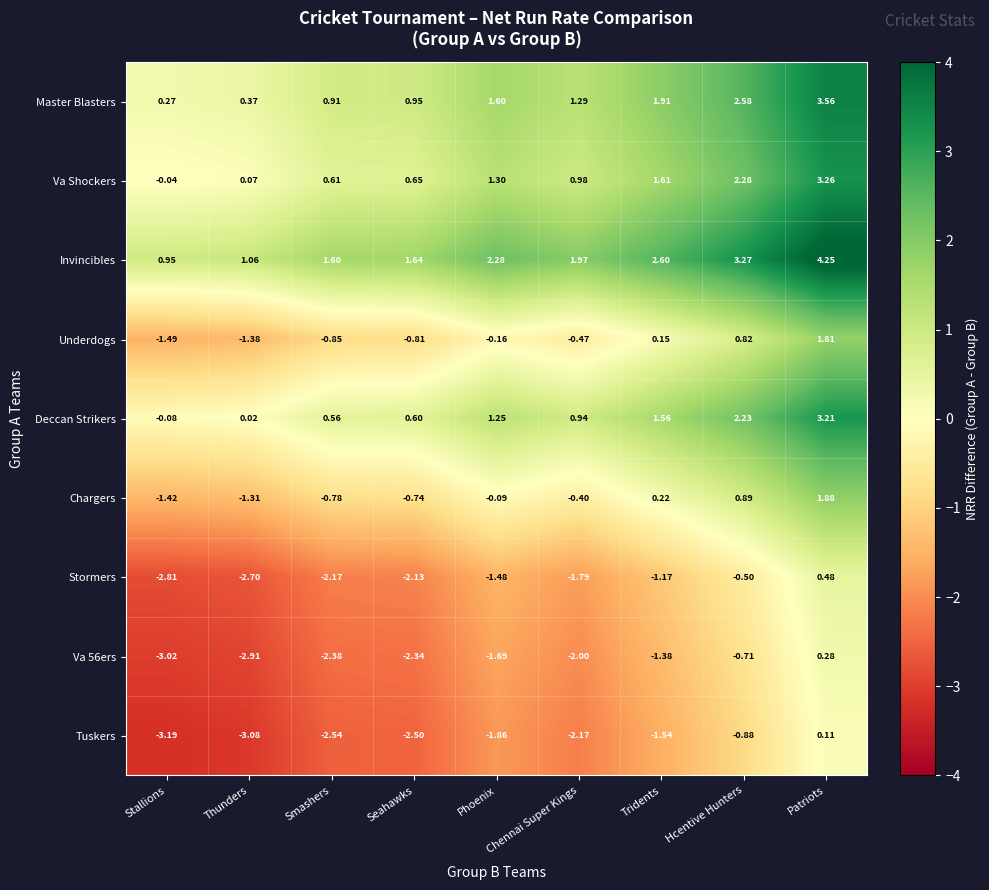

Which category has the lowest value in the Stormers series?

Stallions